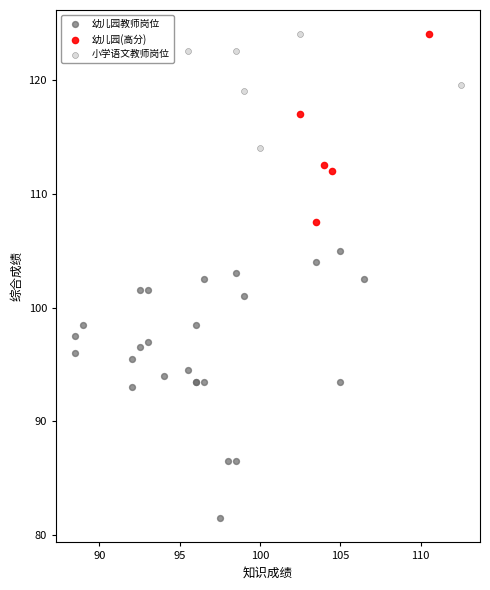

Which series has the largest Y range (max minus min)?

幼儿园教师岗位